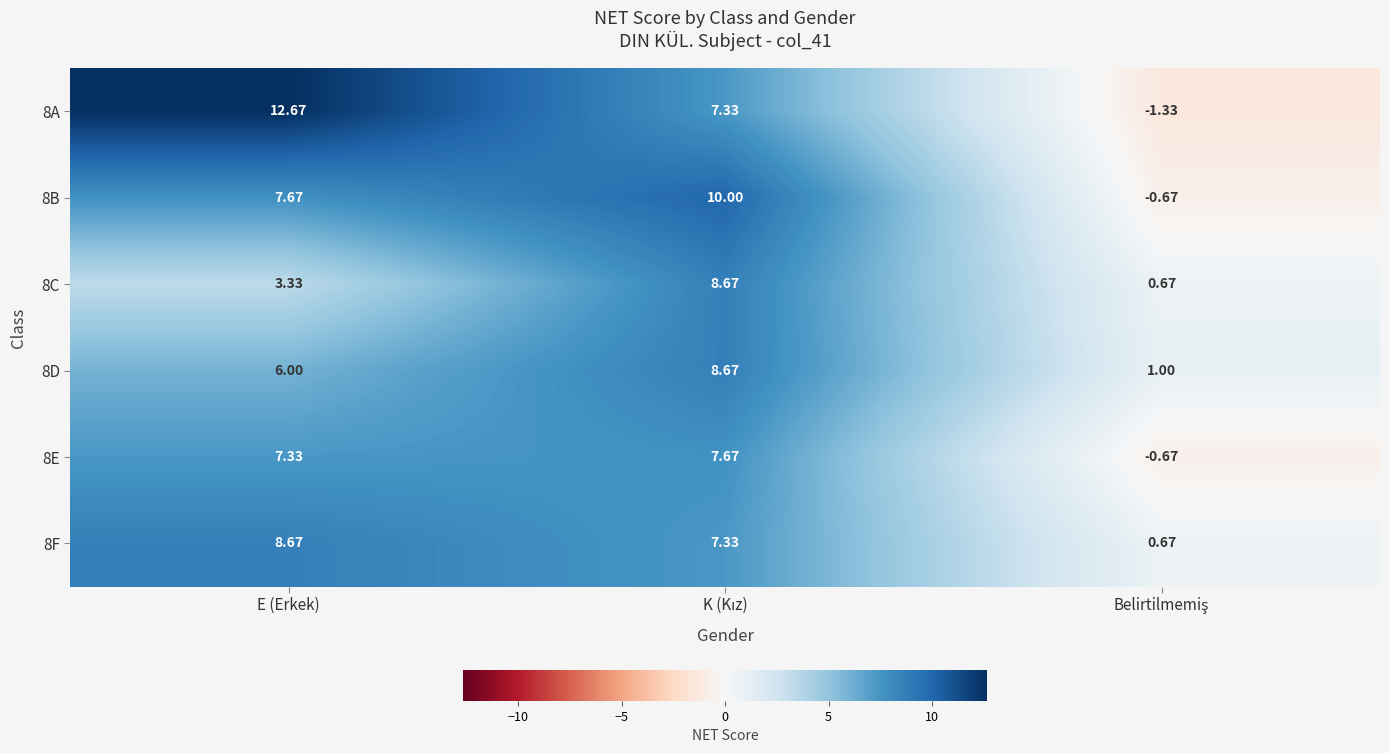

At which label is 8C closest to 4?

E (Erkek)